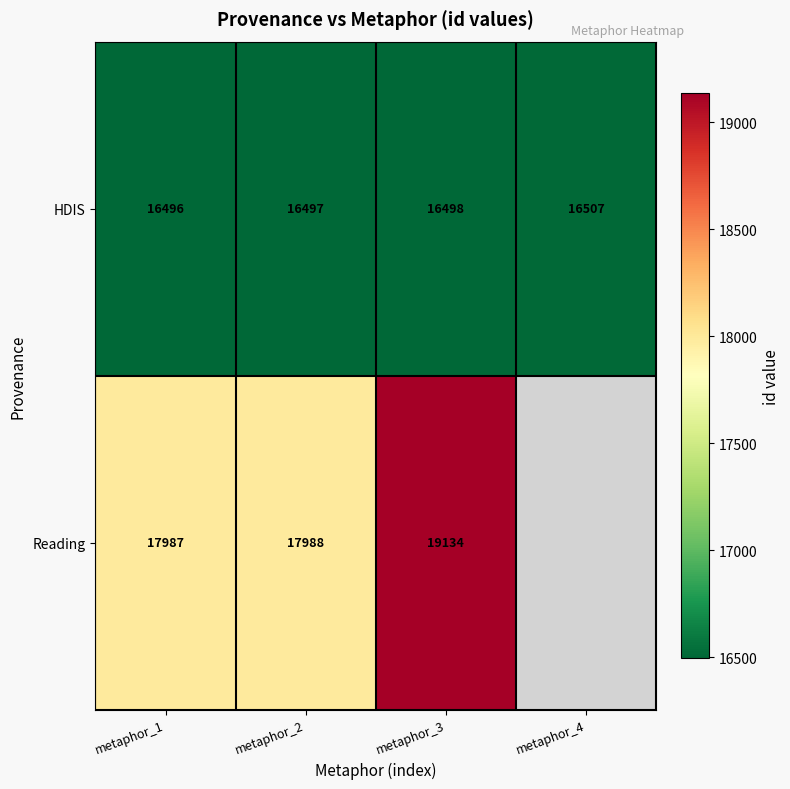

The value of Reading at metaphor_3 is 25366. True or false?

False